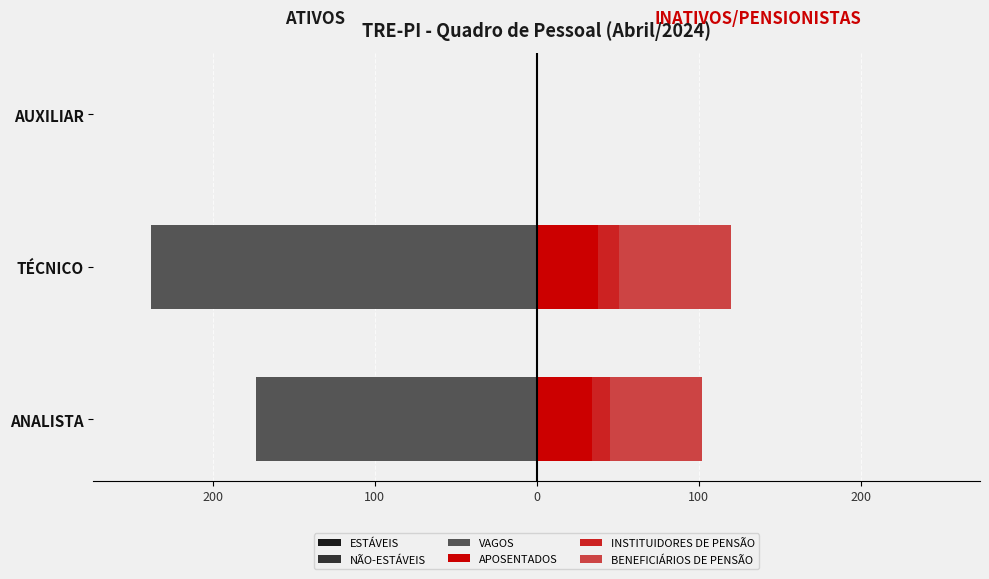

Which series has the largest range (max minus min)?

VAGOS